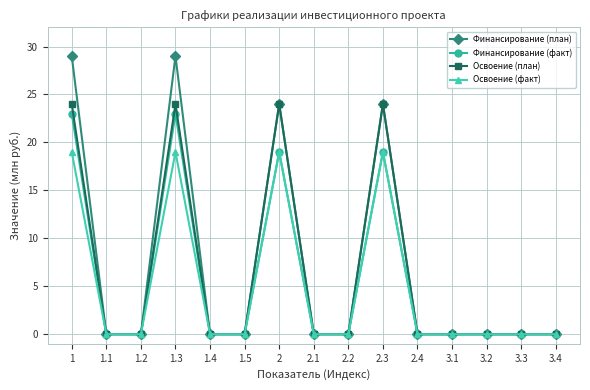

At how many categories does at least one series exceed 7?

4